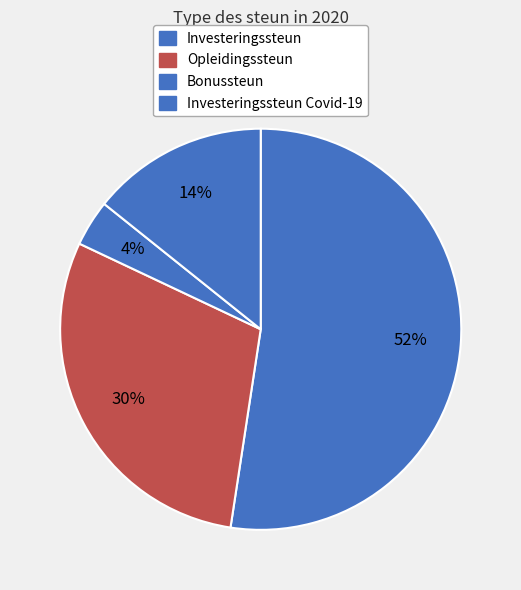

Which slice is the smallest?

Bonussteun